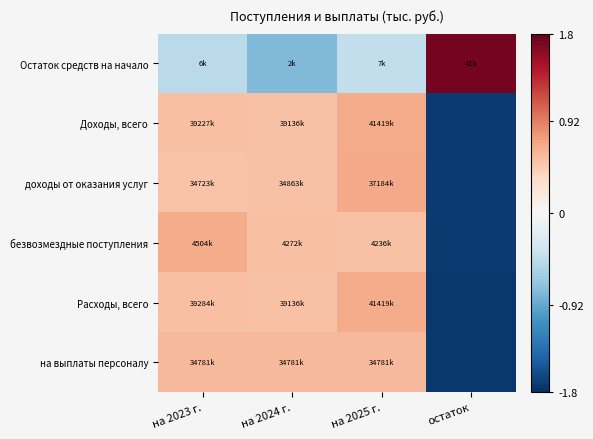

Reading left to right, what are all the values shown in this chart?

Остаток средств на начало: на 2023 г.=-0.5	на 2024 г.=-0.8	на 2025 г.=-0.4	остаток=1.7
Доходы, всего: на 2023 г.=0.5	на 2024 г.=0.5	на 2025 г.=0.7	остаток=-1.7
доходы от оказания услуг: на 2023 г.=0.5	на 2024 г.=0.5	на 2025 г.=0.7	остаток=-1.7
безвозмездные поступления: на 2023 г.=0.7	на 2024 г.=0.5	на 2025 г.=0.5	остаток=-1.7
Расходы, всего: на 2023 г.=0.5	на 2024 г.=0.5	на 2025 г.=0.7	остаток=-1.7
на выплаты персоналу: на 2023 г.=0.6	на 2024 г.=0.6	на 2025 г.=0.6	остаток=-1.7